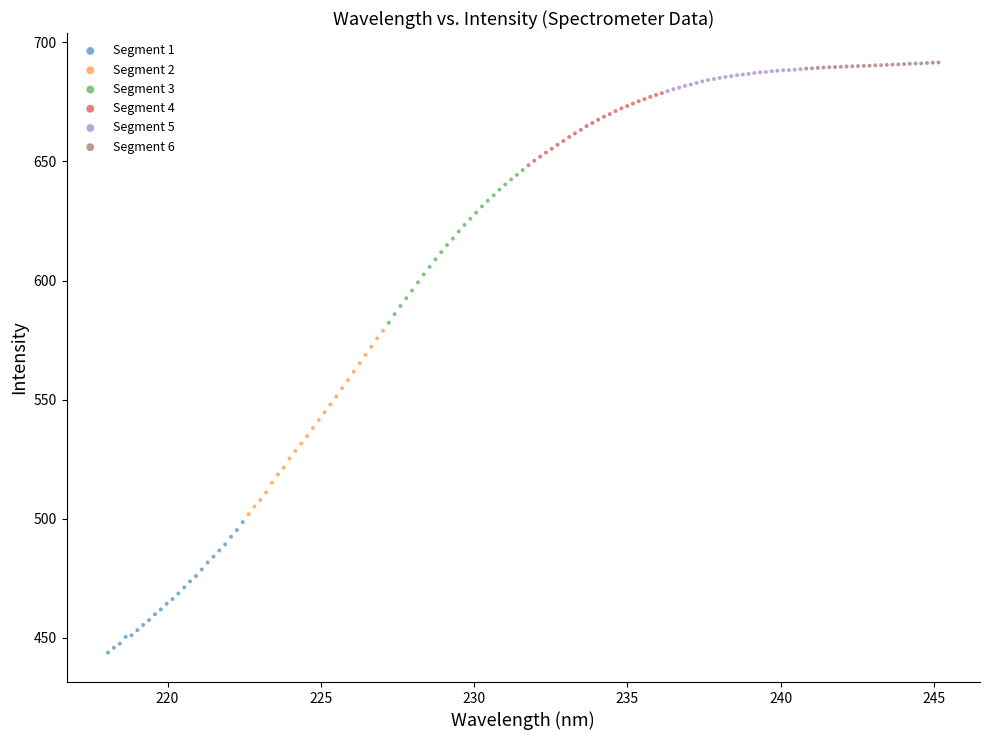

Which series has the widest spread of Y values?

Segment 2